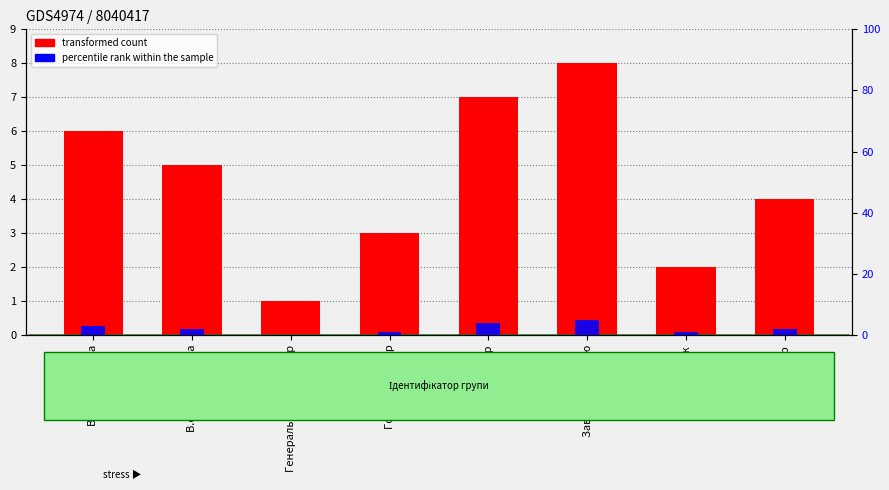

What is the highest value of the transformed count series?

8